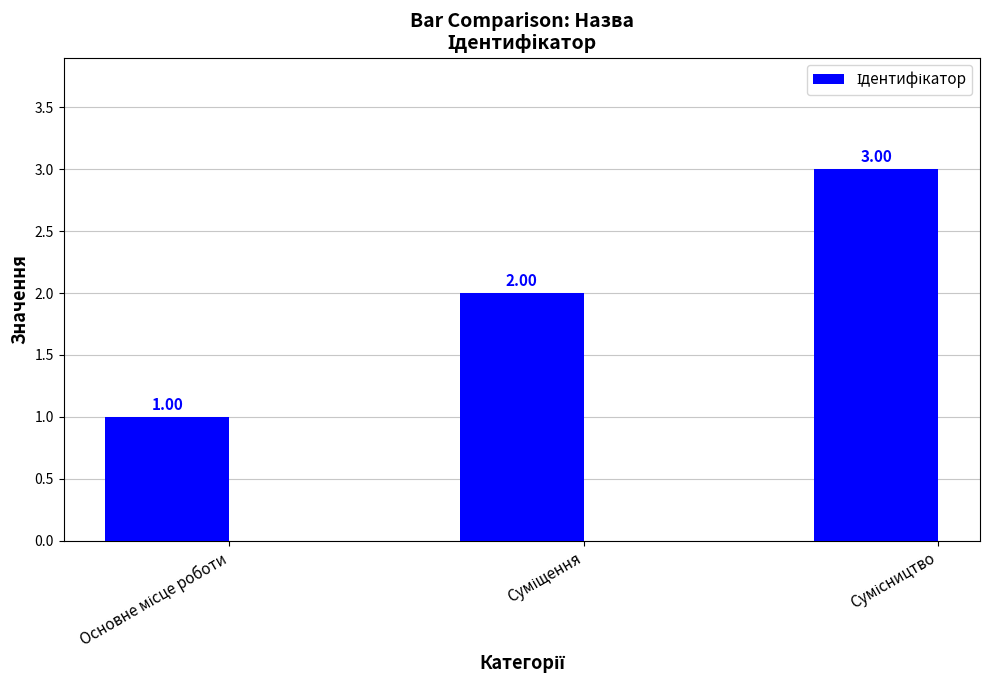

What is the sum of all values?

6